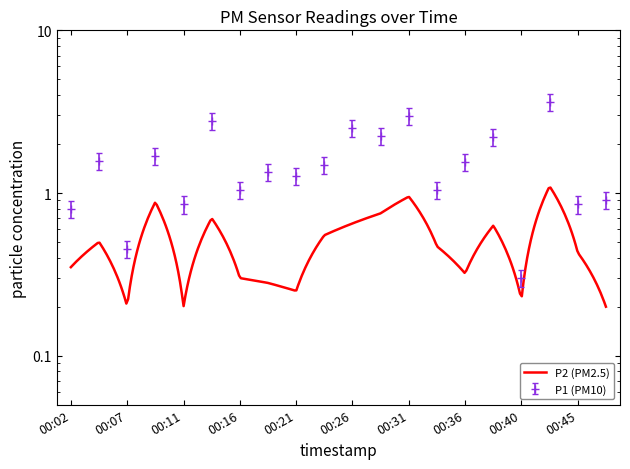

Rank the categories by value from highest to lowest.

00:43, 00:31, 00:14, 00:26, 00:28, 00:38, 00:09, 00:04, 00:36, 00:23, 00:19, 00:21, 00:16, 00:33, 00:48, 00:11, 00:45, 00:02, 00:07, 00:40